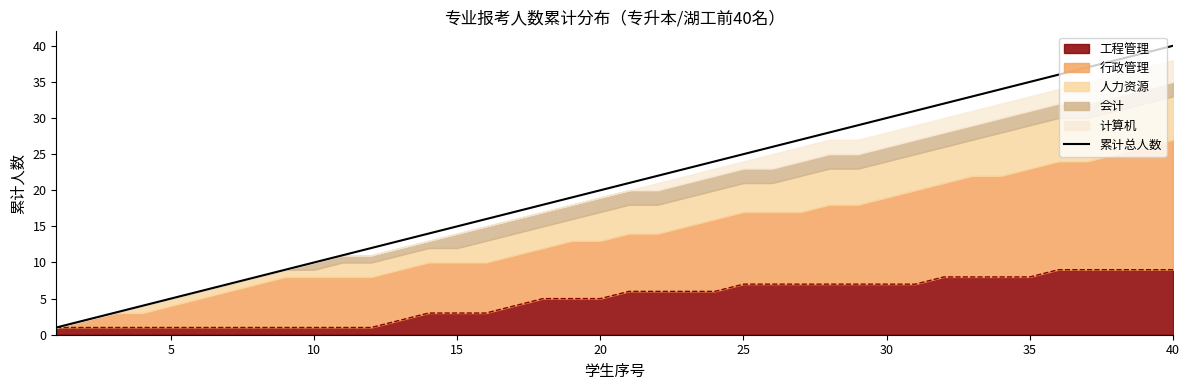

What value does the data have at 15, to the nearest 5?

15